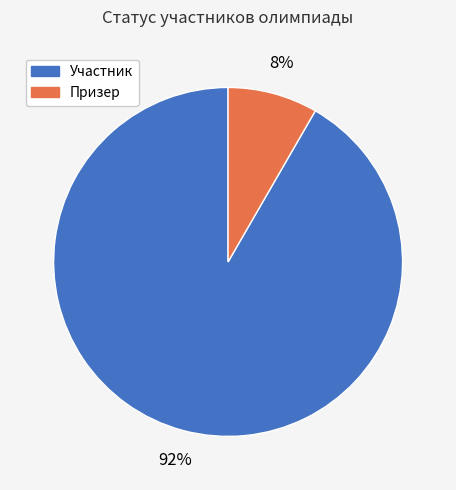

Do Участник and Призер together represent more than half of the pie?

Yes